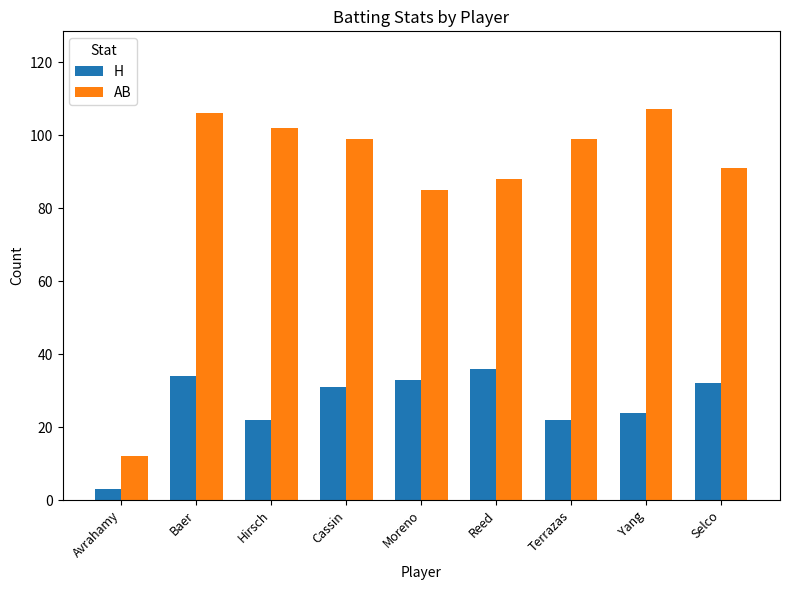

Is it true that H equals 30 at Terrazas?

False